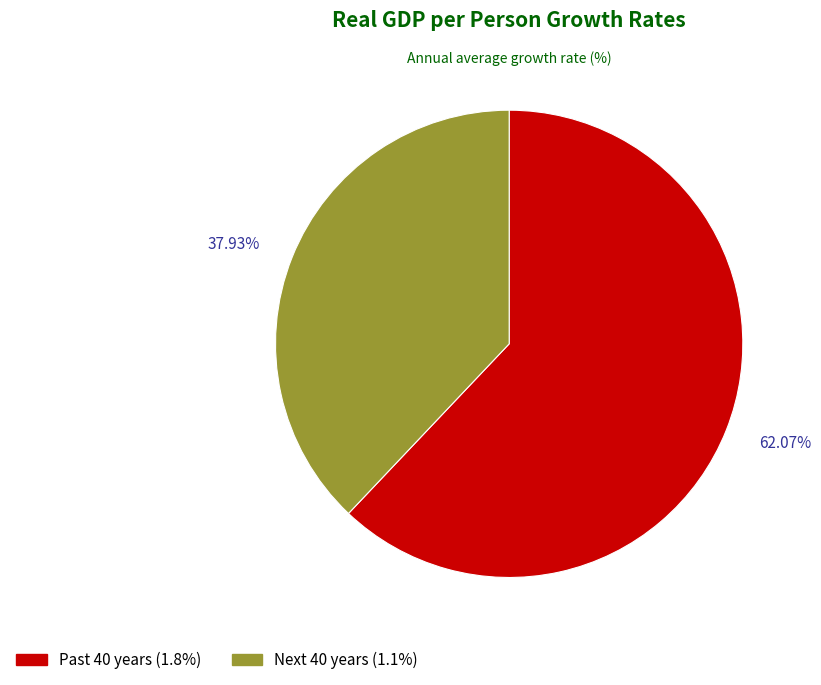

What is the smallest slice in the pie chart?

Next 40 years